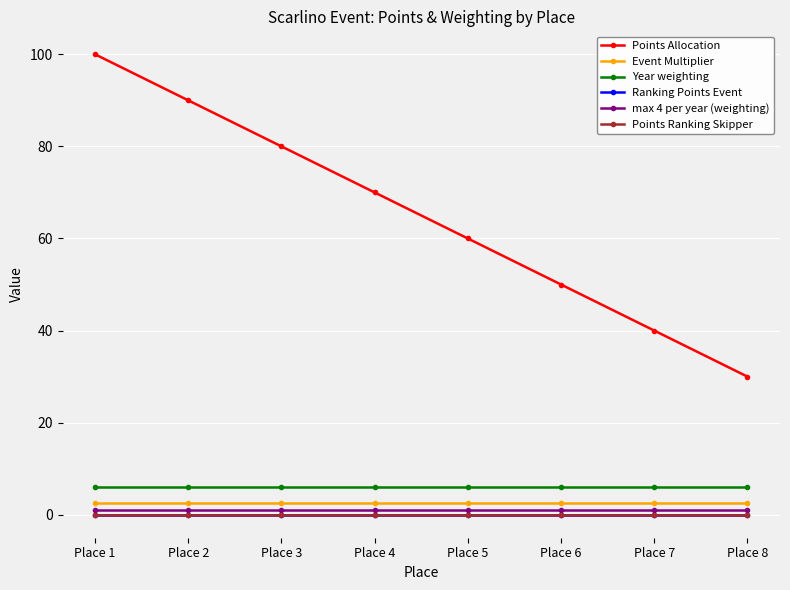

Does the chart have visible grid lines?

Yes